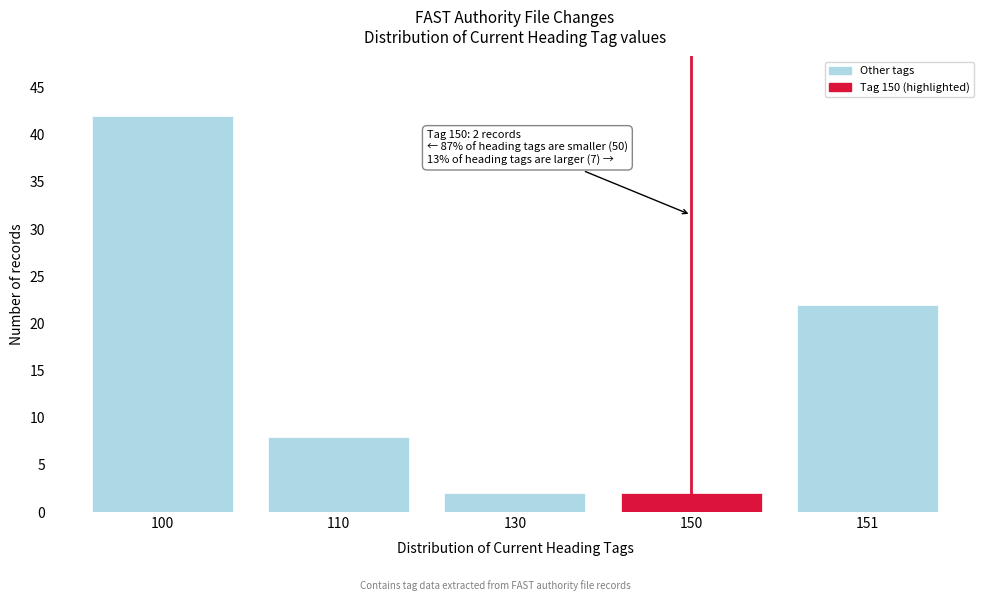

Reading left to right, transcribe all the data shown in this chart.

42	8	2	2	22